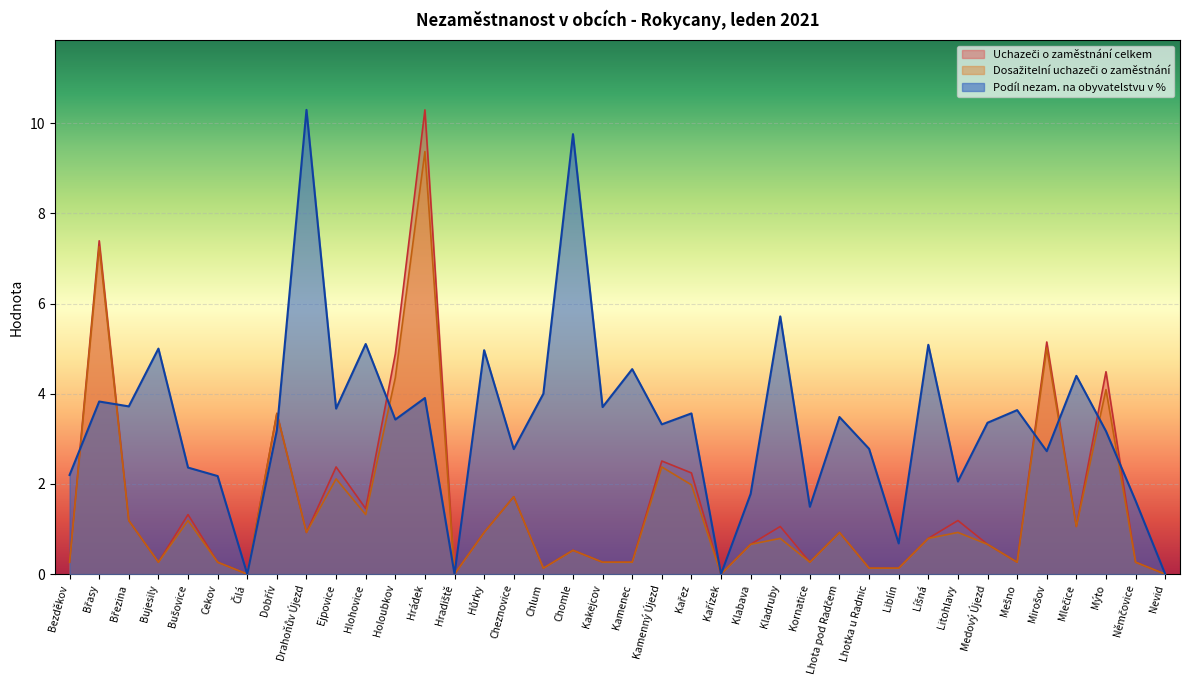

Reading left to right, extract all data points from this chart.

Podíl nezam. na obyvatelstvu v %: 2.2	3.8	3.7	5.0	2.4	2.2	0.0	3.2	10.3	3.7	5.1	3.4	3.9	0.0	5.0	2.8	4.0	9.8	3.7	4.5	3.3	3.6	0.0	1.8	5.7	1.5	3.5	2.8	0.7	5.1	2.1	3.4	3.6	2.7	4.4	3.2	1.6	0.0
Uchazeči o zaměstnání celkem: 0.3	7.4	1.2	0.3	1.3	0.3	0.0	3.6	0.9	2.4	1.5	4.9	10.3	0.0	0.9	1.7	0.1	0.5	0.3	0.3	2.5	2.2	0.0	0.7	1.1	0.3	0.9	0.1	0.1	0.8	1.2	0.7	0.3	5.1	1.1	4.5	0.3	0.0
Dosažitelní uchazeči o zaměstnání: 0.3	7.3	1.2	0.3	1.2	0.3	0.0	3.6	0.9	2.1	1.3	4.4	9.4	0.0	0.9	1.7	0.1	0.5	0.3	0.3	2.4	2.0	0.0	0.7	0.8	0.3	0.9	0.1	0.1	0.8	0.9	0.7	0.3	5.0	1.1	4.1	0.3	0.0